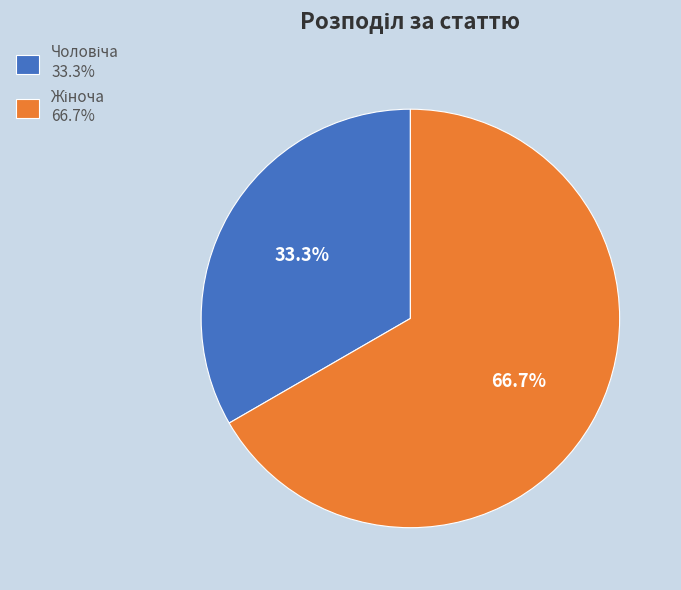

Is there a majority slice in this chart?

Yes